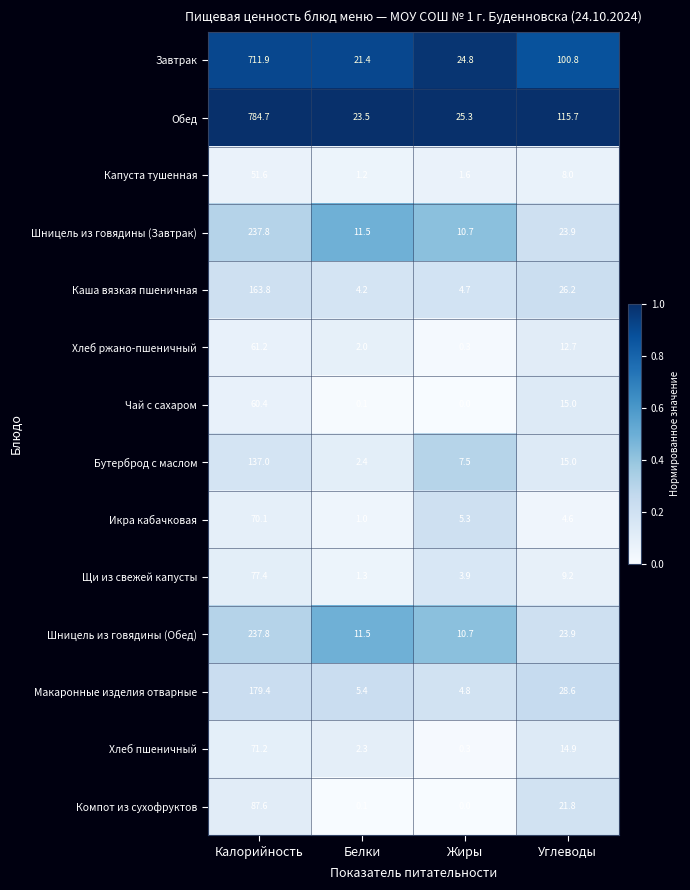

What is the total value across all series at Углеводы?

420.3